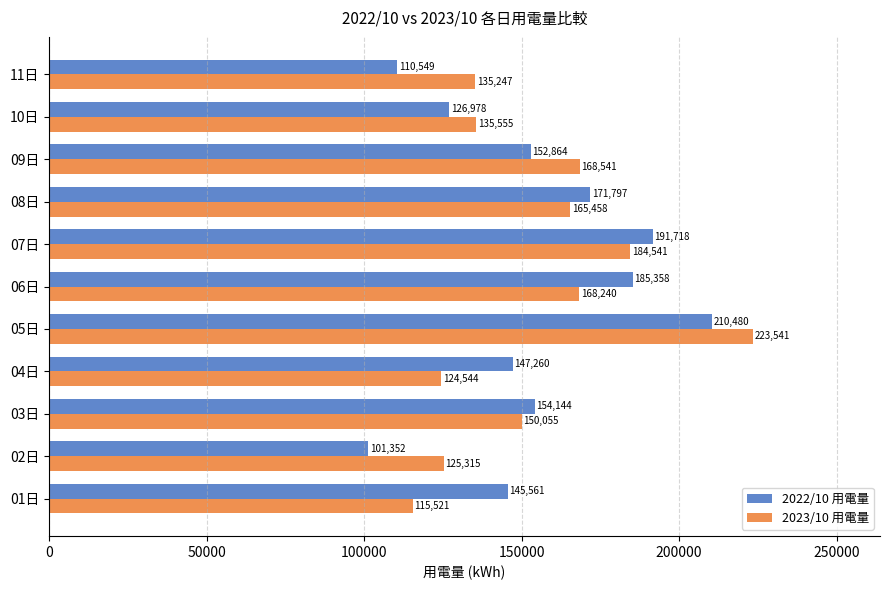

What is the lowest value of the 2022/10 用電量 series?

101351.5